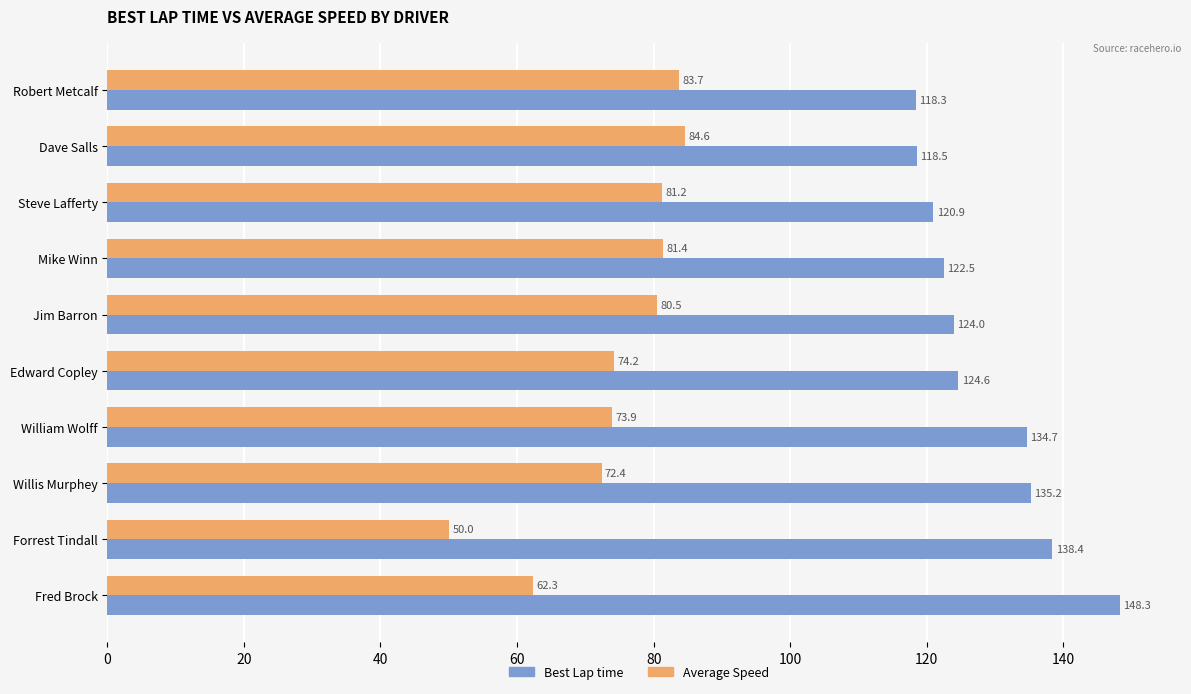

At which category is the sum across all series the highest?

Fred Brock